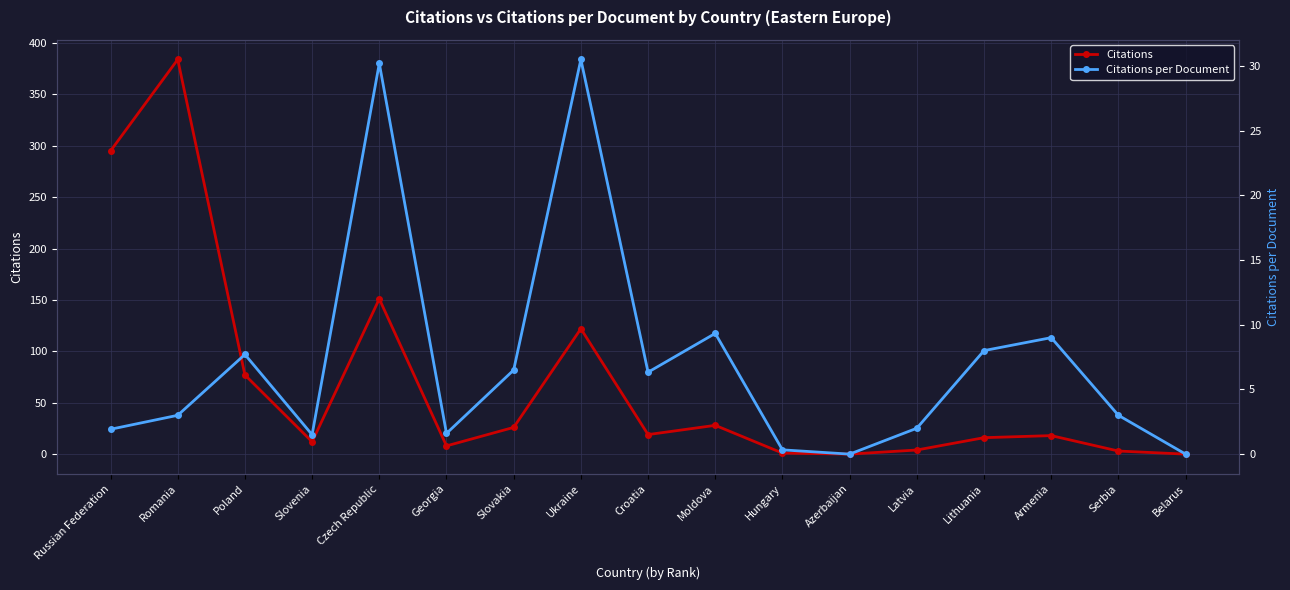

What is the label of the 17th point from the left?

Belarus